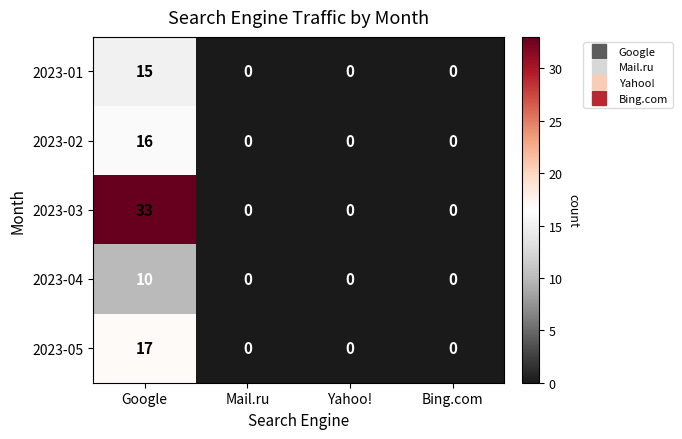

Which series has the widest spread of values?

2023-03